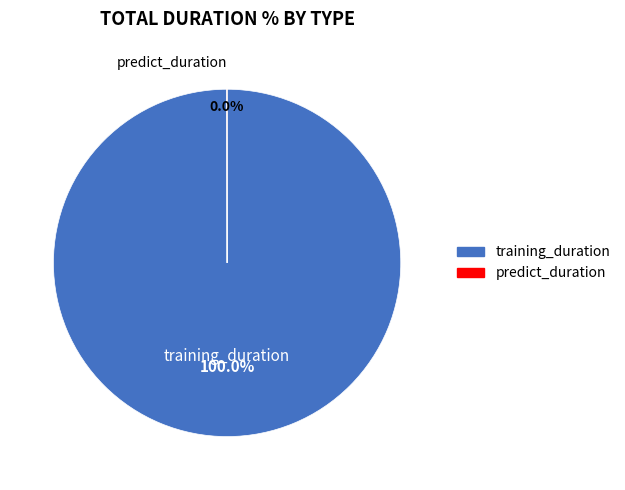

To the nearest percent, what is the difference between the largest and smallest slice percentages?

100%